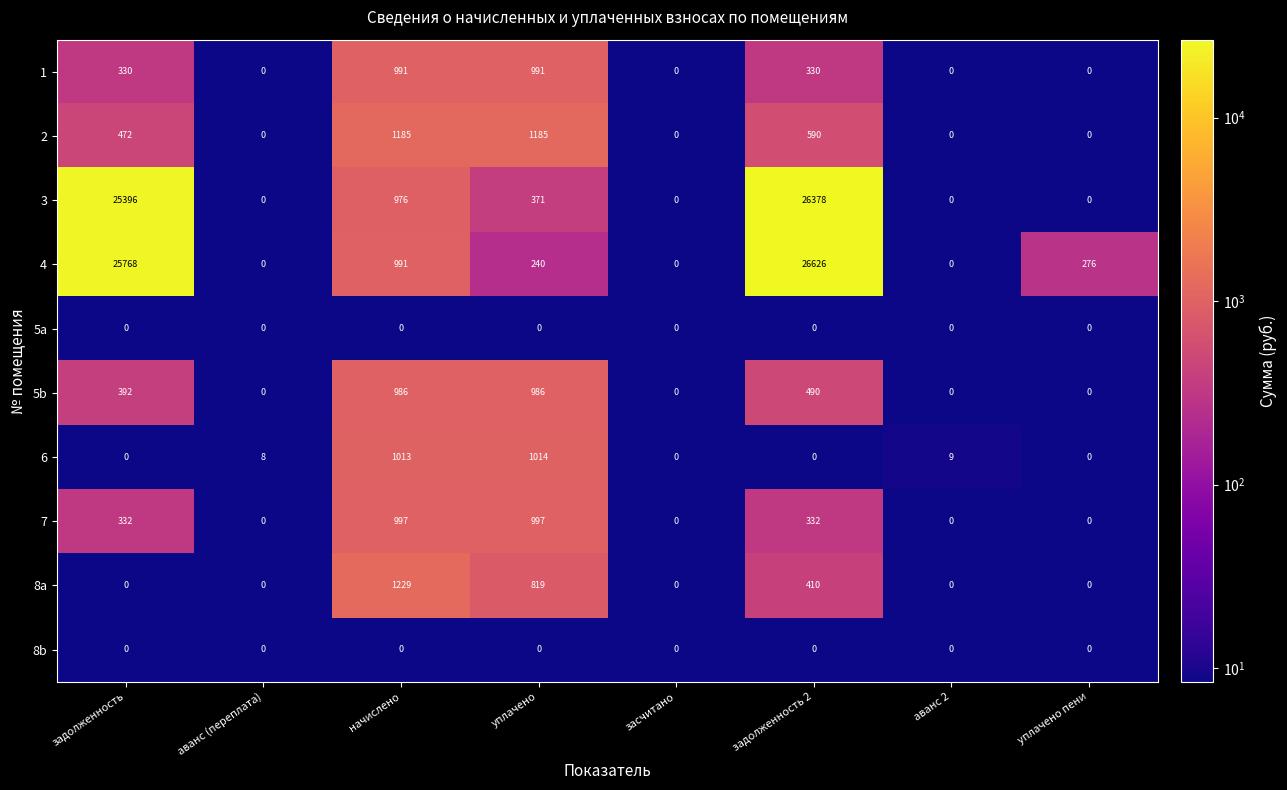

Is it true that 1 equals 991 at начислено?

True